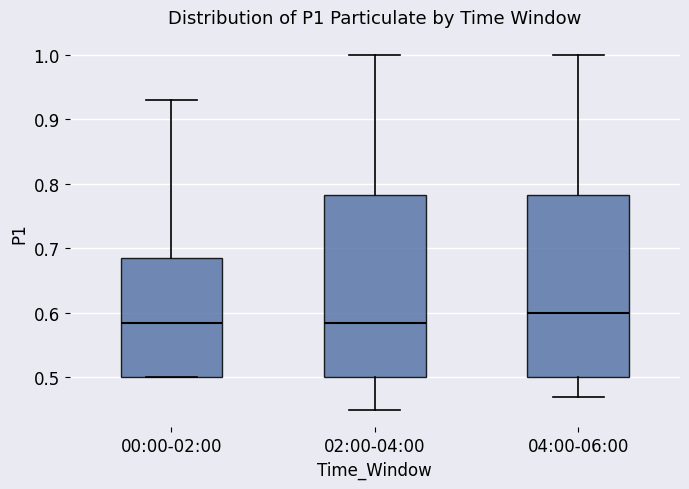

Reading left to right, read every box against the y-axis: the position of its median line, the range the box covers, and the ends of its whiskers. The values are not printed on the chart, so give them approximately, as read against the axis.

00:00-02:00: median 0.59, box 0.50 to 0.69, whiskers 0.50 to 0.93
02:00-04:00: median 0.59, box 0.50 to 0.78, whiskers 0.45 to 1.00
04:00-06:00: median 0.60, box 0.50 to 0.78, whiskers 0.47 to 1.00